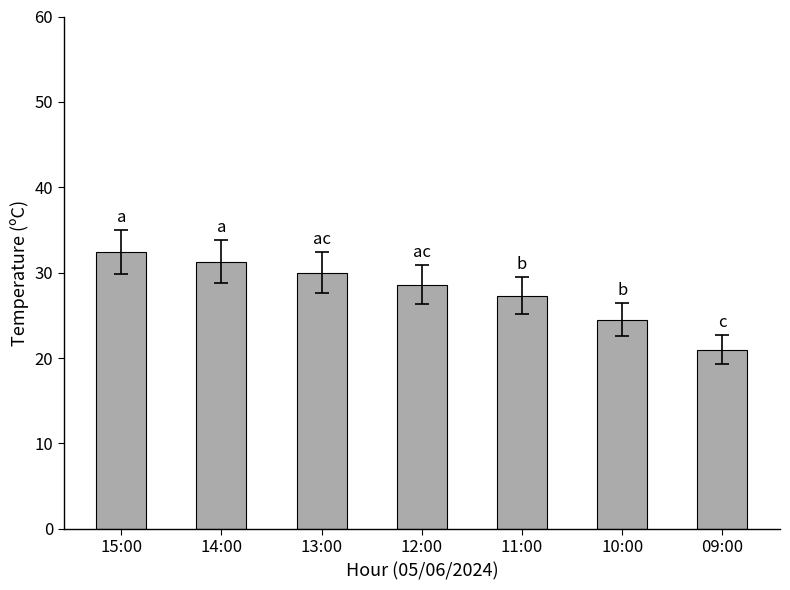

Which label corresponds to the smallest value in the chart?

09:00